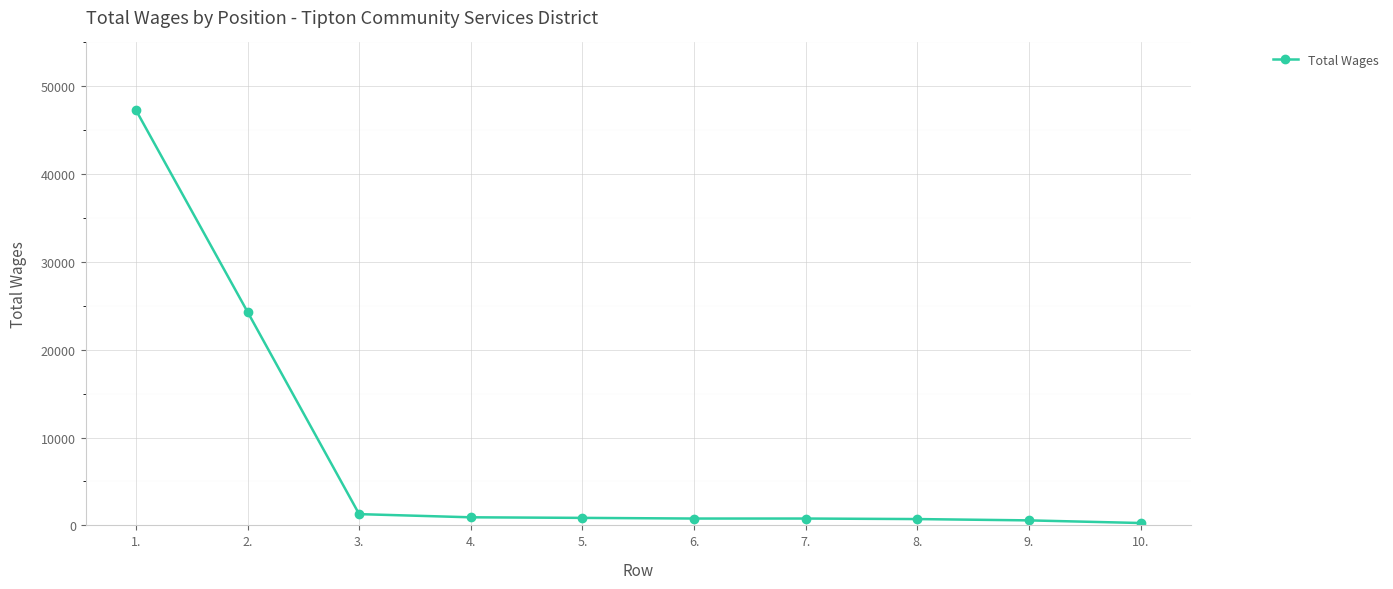

What is the maximum value shown in the chart?

47313